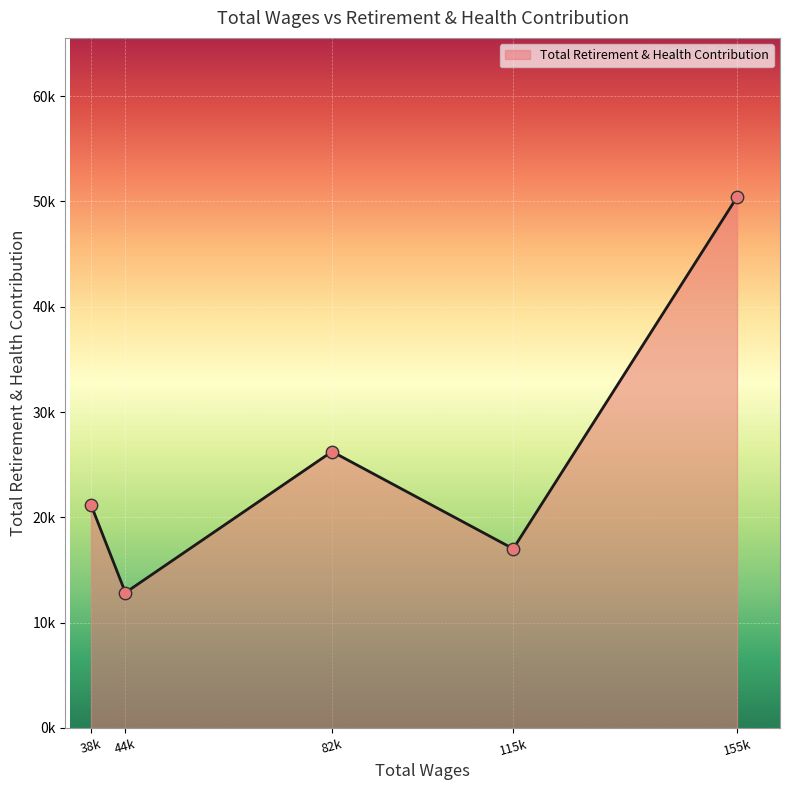

Does the chart have visible grid lines?

Yes